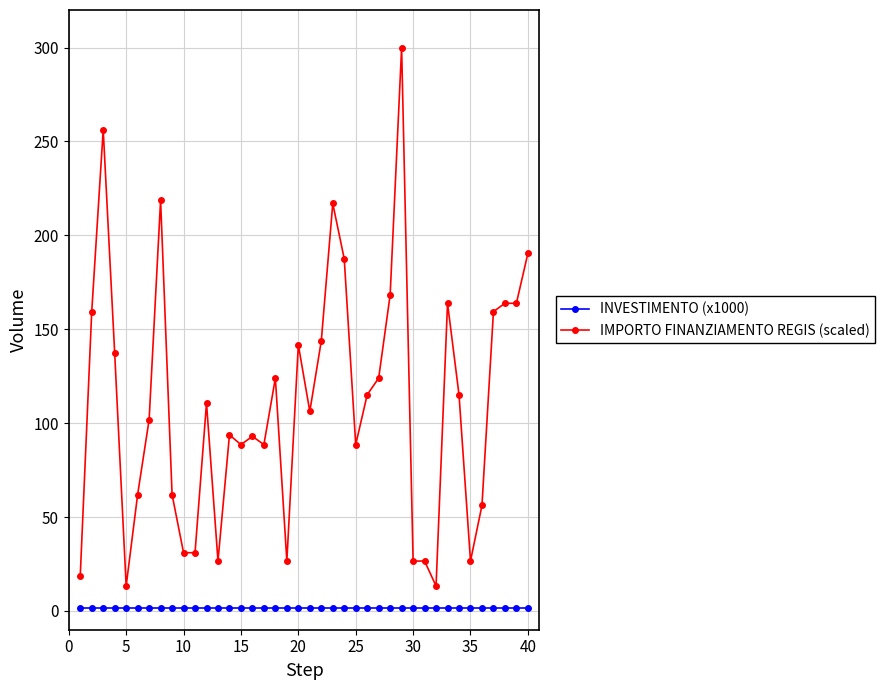

What is the value of the IMPORTO FINANZIAMENTO REGIS (scaled) point at the 34th from the left?

115.1